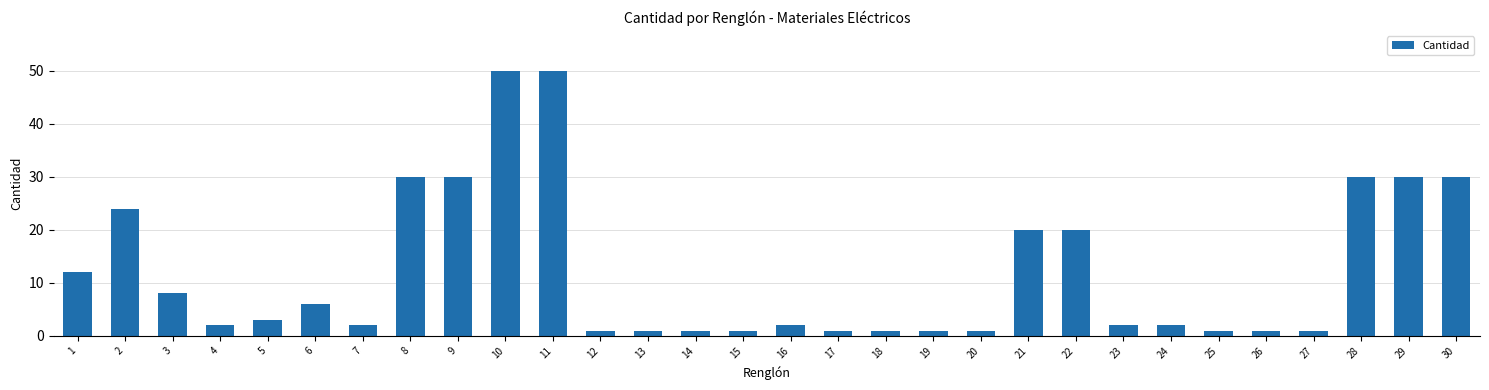

The chart shows a value of 20 at 22. True or false?

True